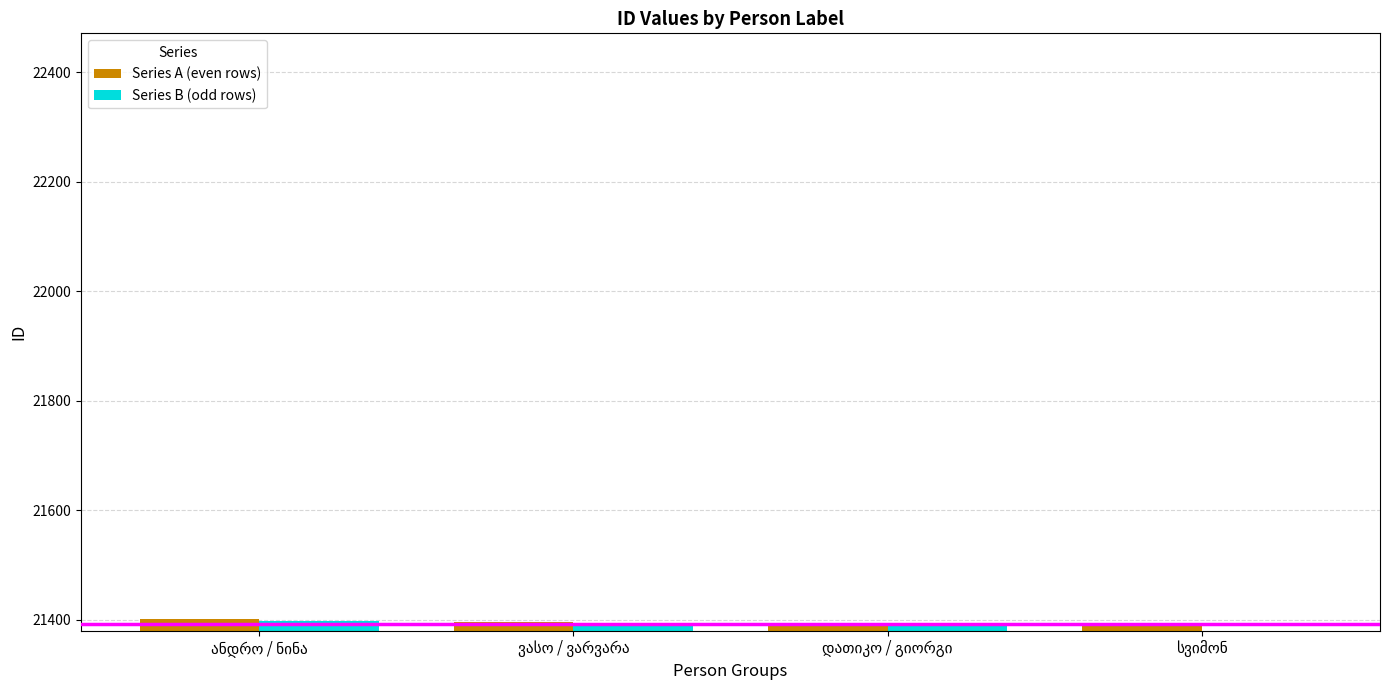

Which category has the lowest value across all series?

სვიმონ